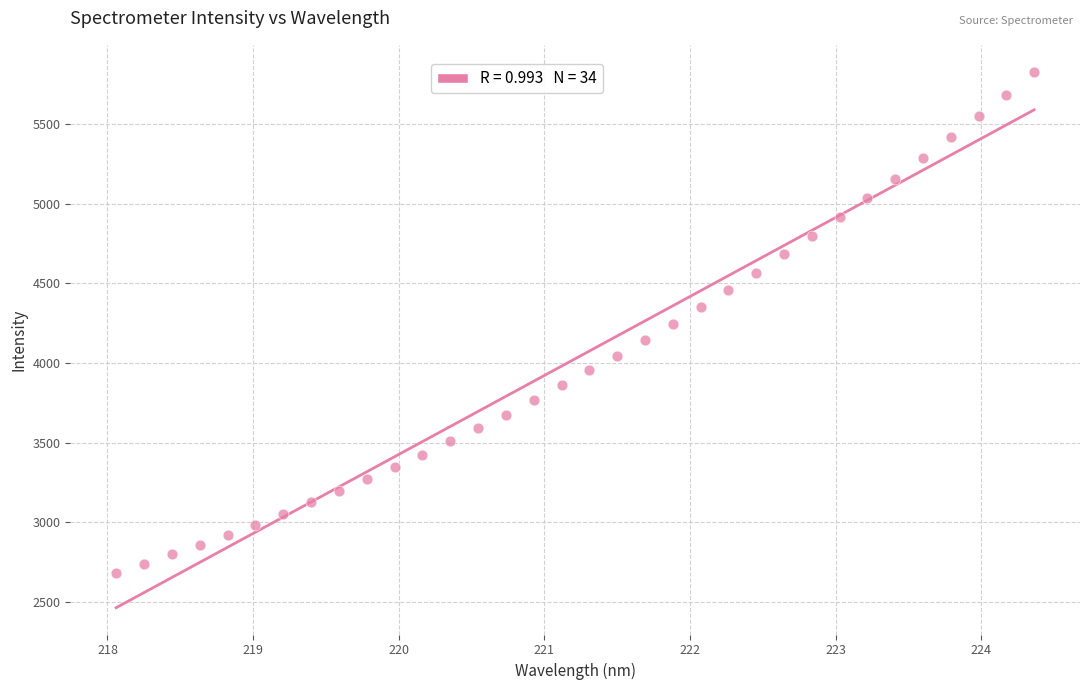

What is the range of X values (max minus min)?

6.3